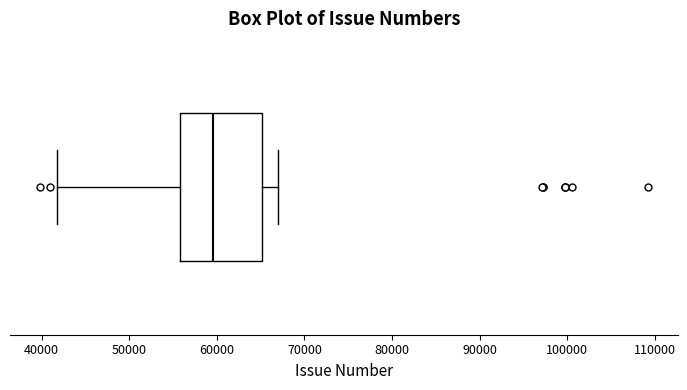

Read this box plot against the x-axis: the position of the median line, the range covered by the box, and the ends of both whiskers. The values are not printed on the chart, so give them approximately, as read against the axis.

median 60000, box 56000 to 65000, whiskers 42000 to 67000